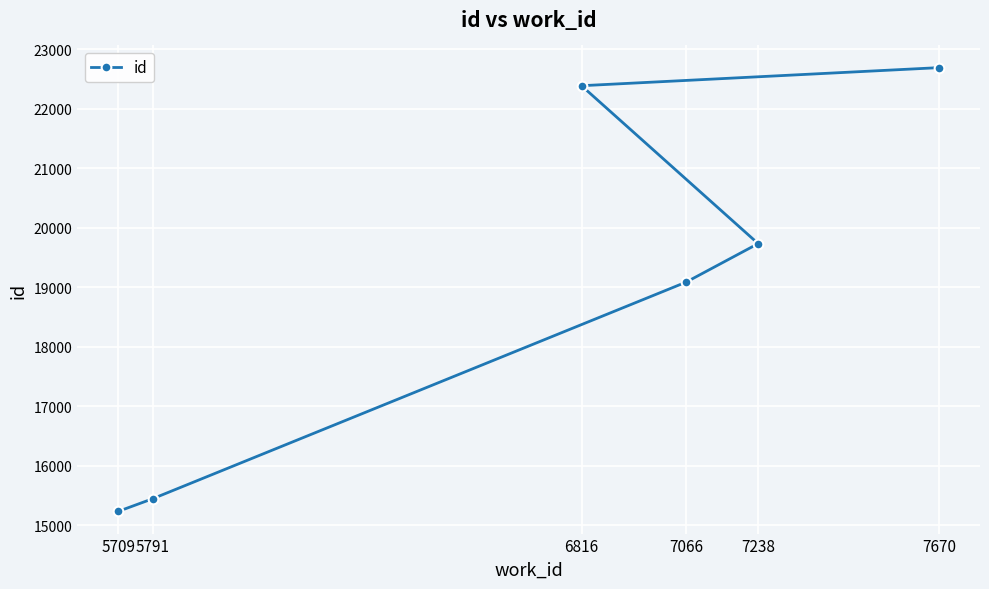

Reading left to right, what are all the values shown in this chart?

5709=15235	5791=15447	6816=22390	7066=19089	7238=19736	7670=22694